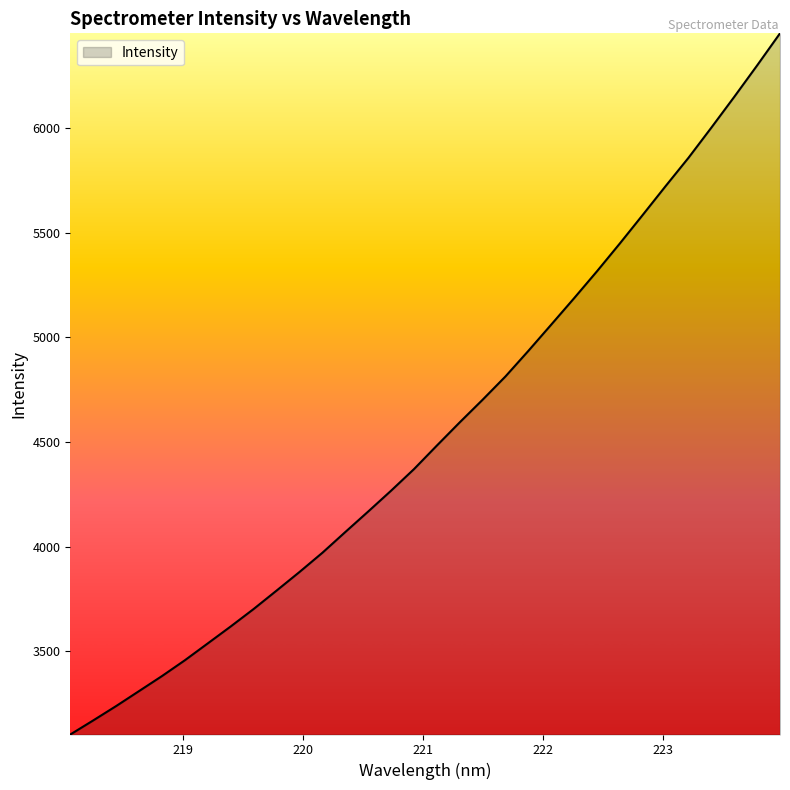

What is the sum of all values?

145653.6